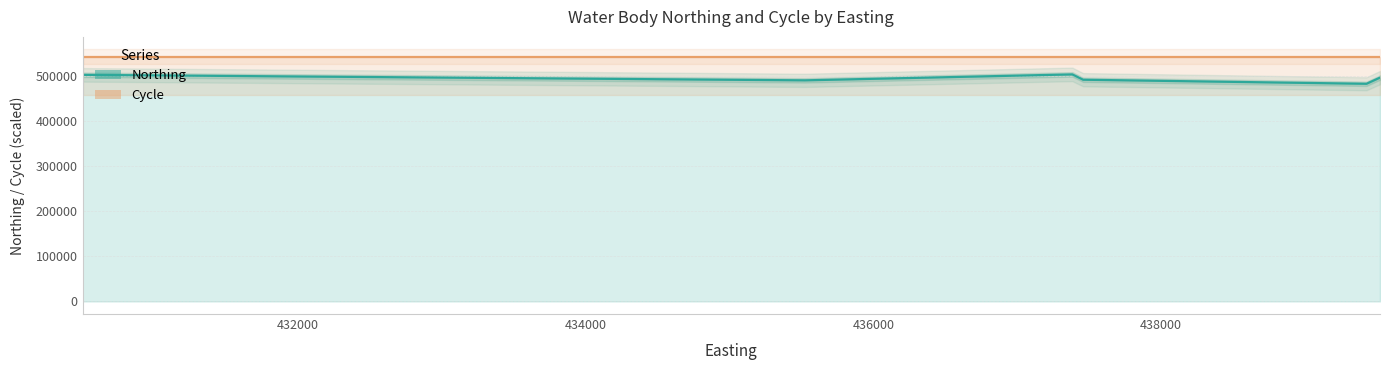

True or false: Cycle and Northing cross at least once.

False